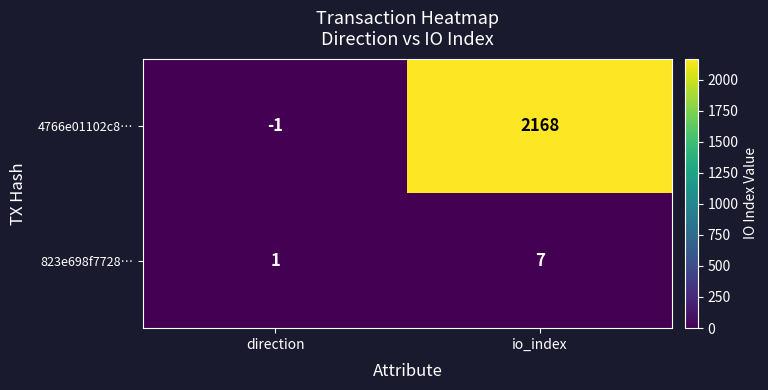

Rank the series by their average value, from lowest to highest.

823e698f7728…, 4766e01102c8…